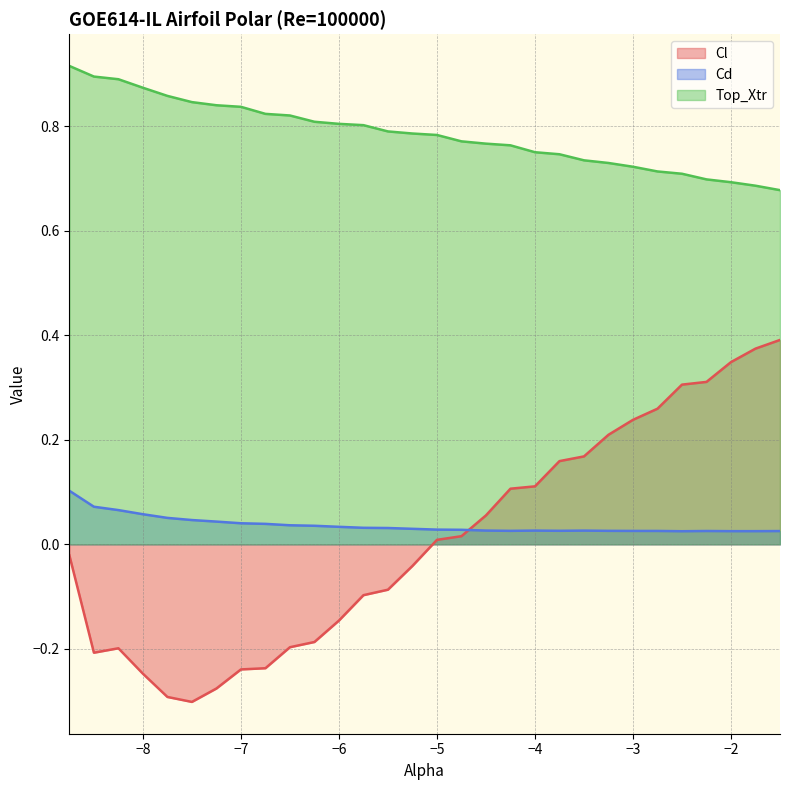

What are all the series names shown in the legend?

Cl, Cd, Top_Xtr